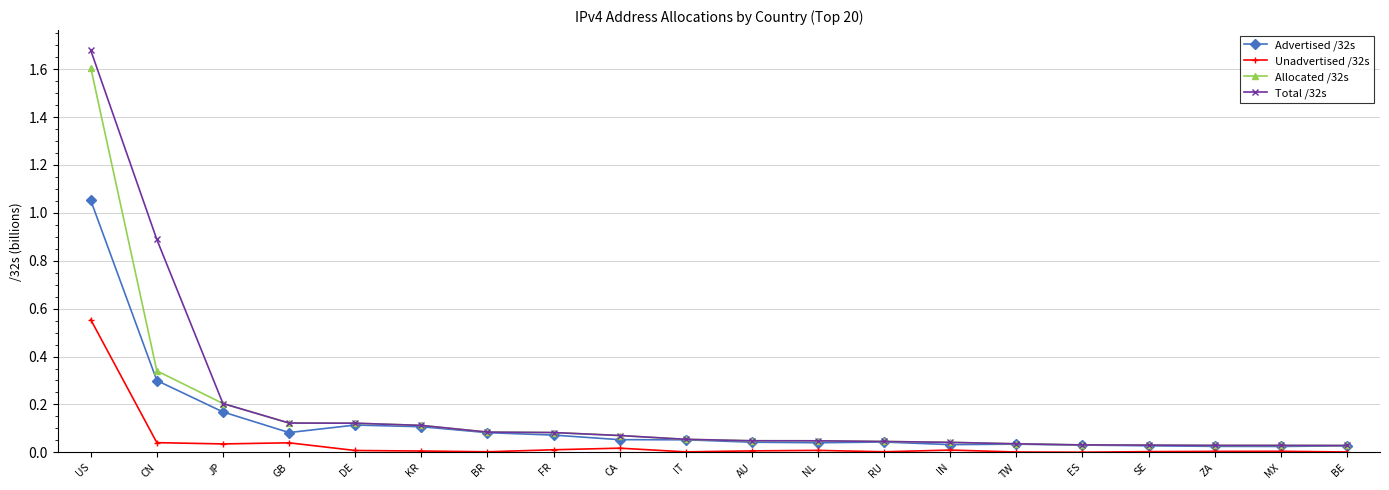

In Unadvertised /32s, how many points are lower than both neighbors (excluding endpoints)?

5